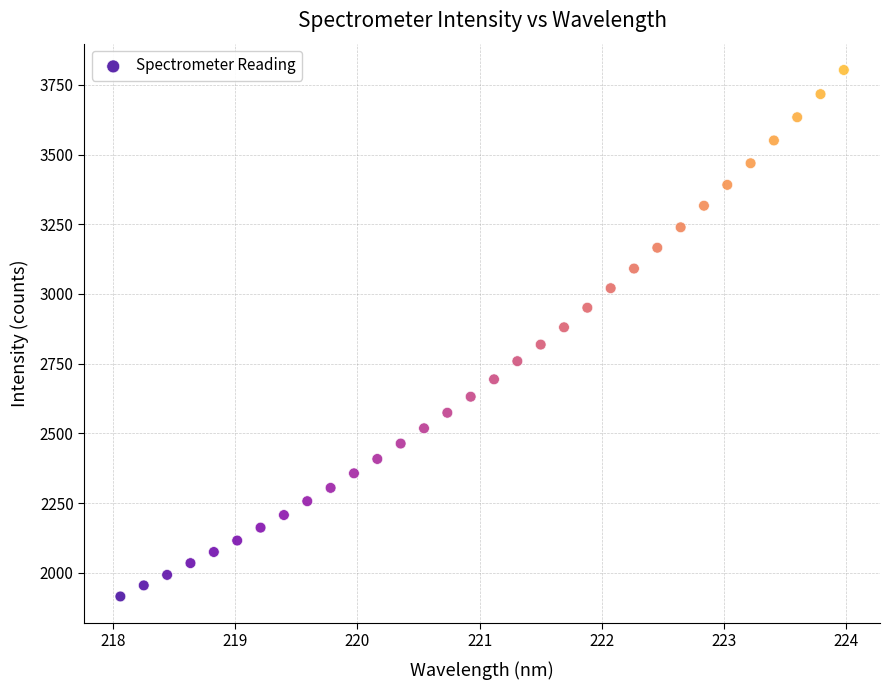

What is the range of Y values (max minus min)?

1888.3